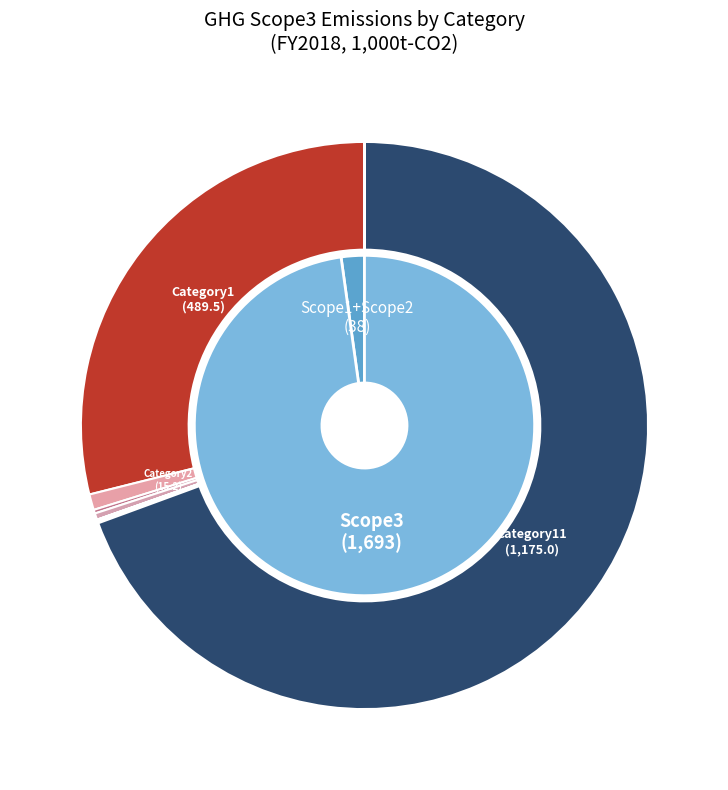

Which category has the smallest portion of the pie?

Category12